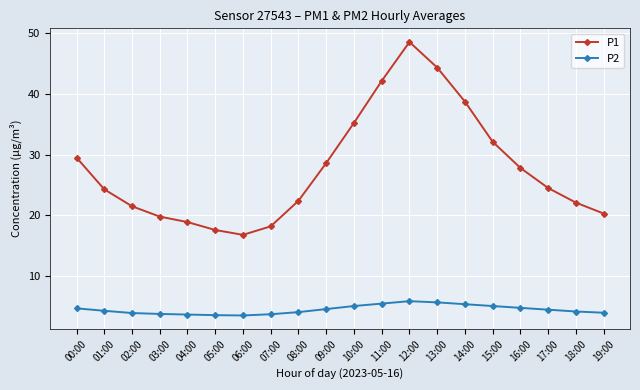

What is the difference between the P2 values at 04:00 and 18:00?

0.5